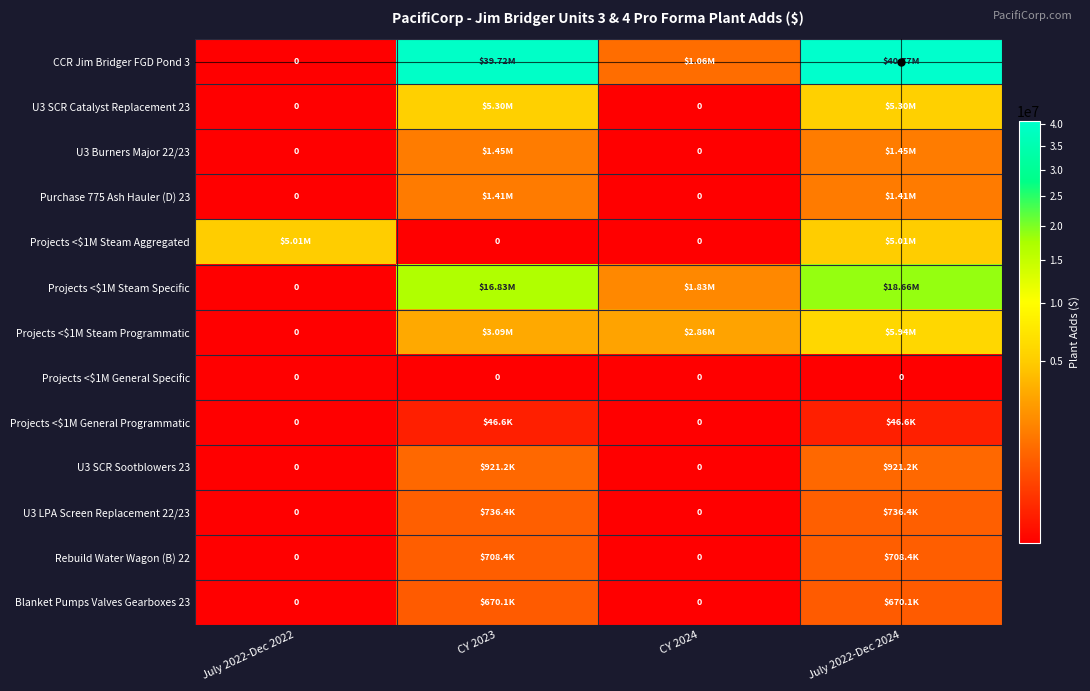

Rank the series at July 2022-Dec 2022 from highest to lowest value.

Projects <$1M Steam Aggregated, CCR Jim Bridger FGD Pond 3, U3 SCR Catalyst Replacement 23, U3 Burners Major 22/23, Purchase 775 Ash Hauler (D) 23, Projects <$1M Steam Specific, Projects <$1M Steam Programmatic, Projects <$1M General Specific, Projects <$1M General Programmatic, U3 SCR Sootblowers 23, U3 LPA Screen Replacement 22/23, Rebuild Water Wagon (B) 22, Blanket Pumps Valves Gearboxes 23